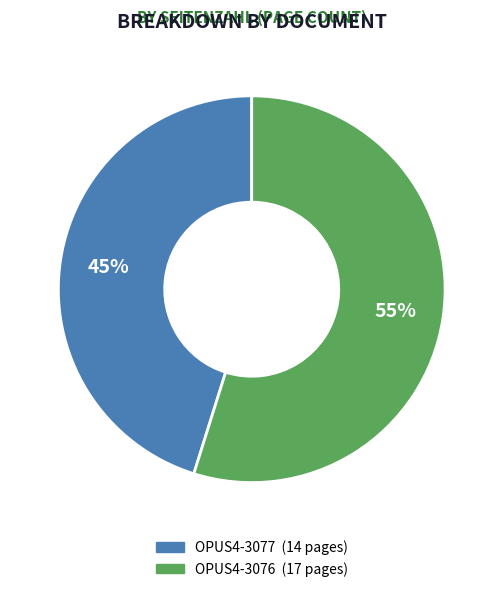

How many segments does this pie chart have?

2